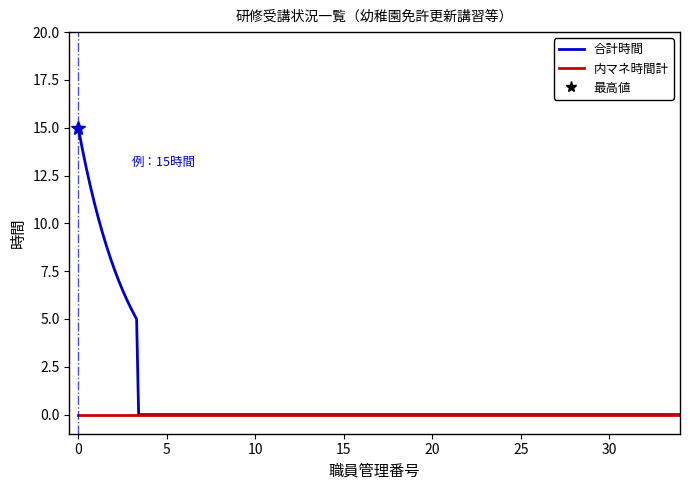

Rank the series by their average value, from lowest to highest.

内マネ時間計, 合計時間